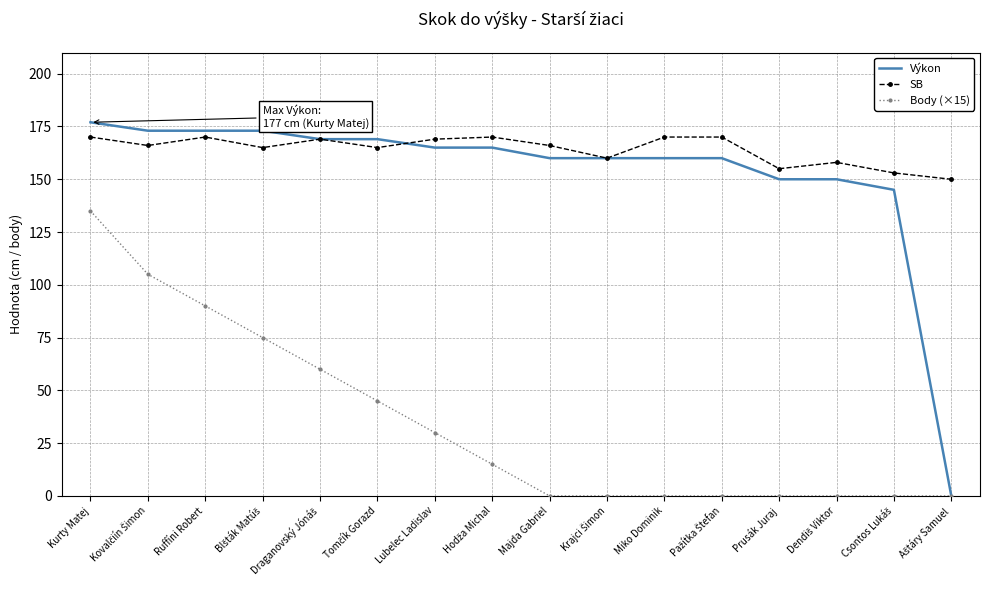

At Miko Dominik, list the series in order from smallest to largest.

Body (×15), Výkon, SB